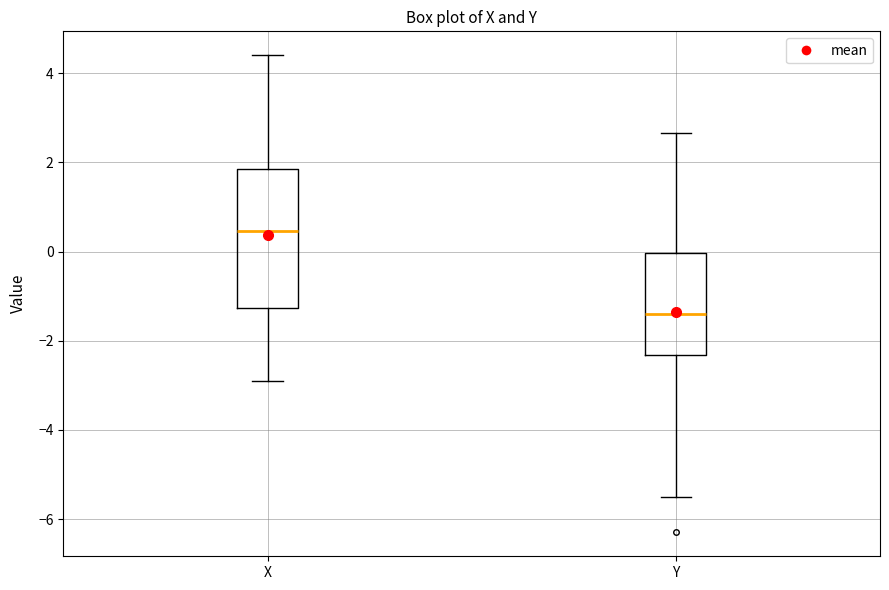

Where is the lower edge of the box for X on the y-axis? The values are not printed on the chart, so give them approximately, as read against the axis.

-1.2